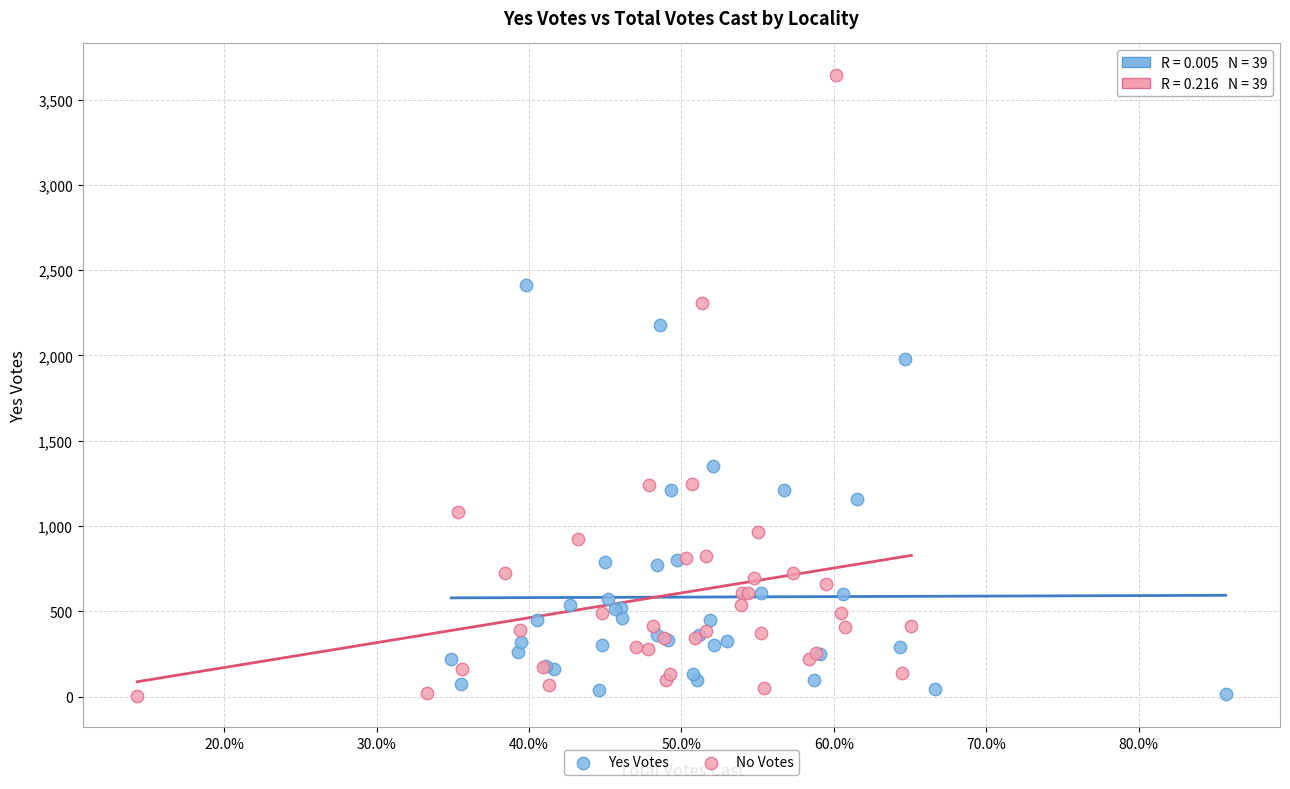

Which series reaches the maximum Y coordinate?

No Votes